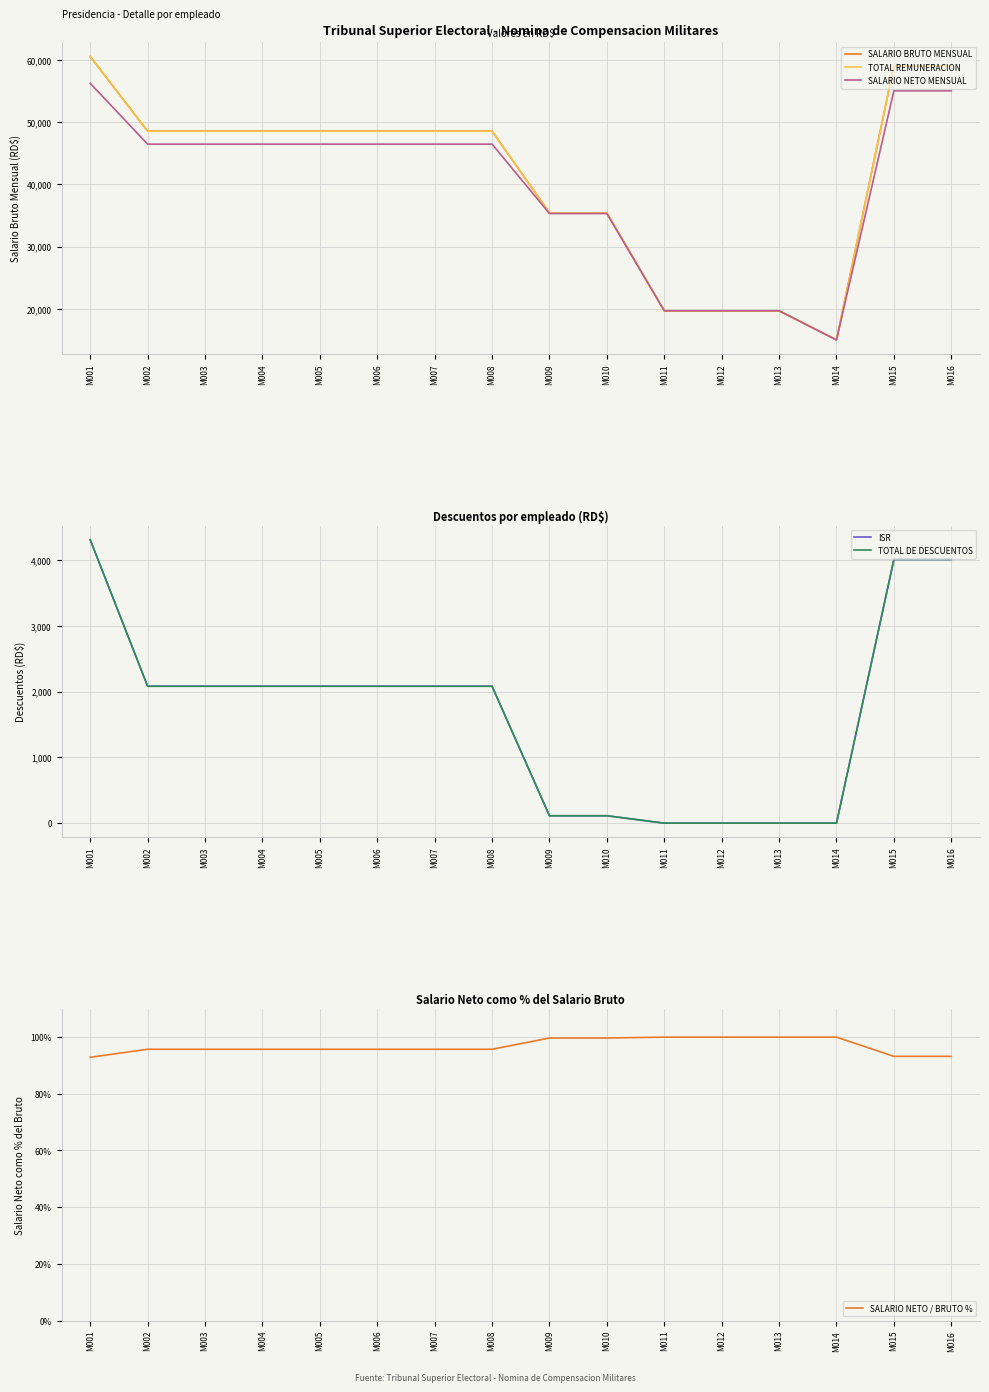

True or false: ISR and SALARIO BRUTO MENSUAL intersect in this chart.

False